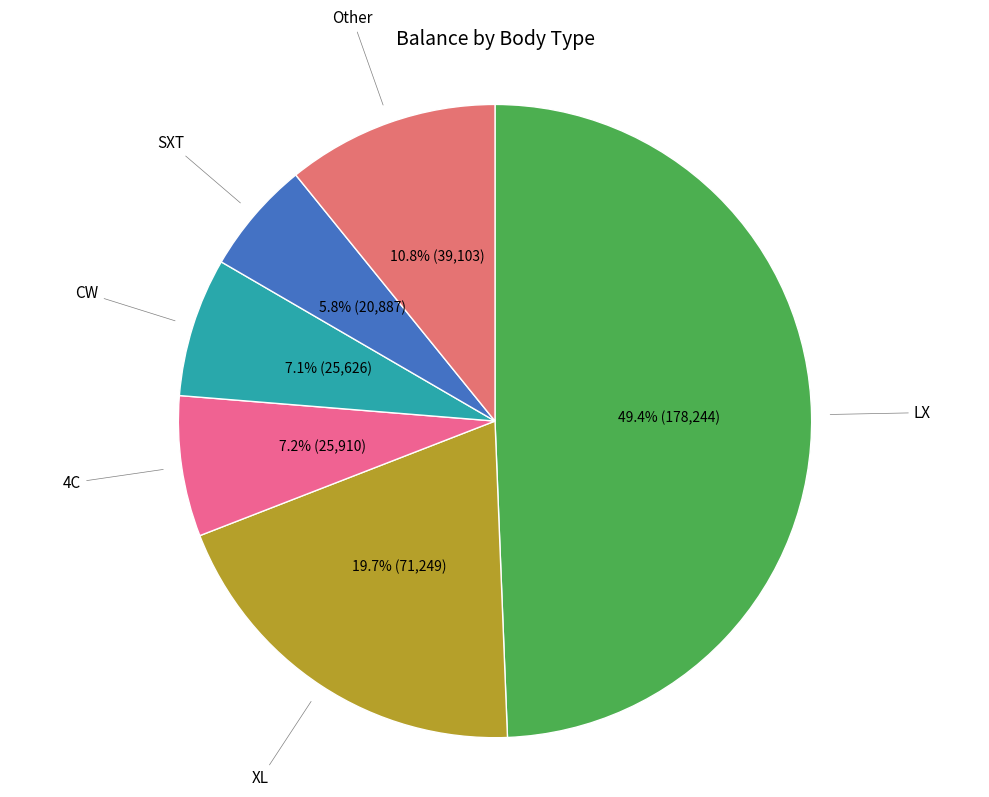

Which has a higher value, Other or XL?

XL